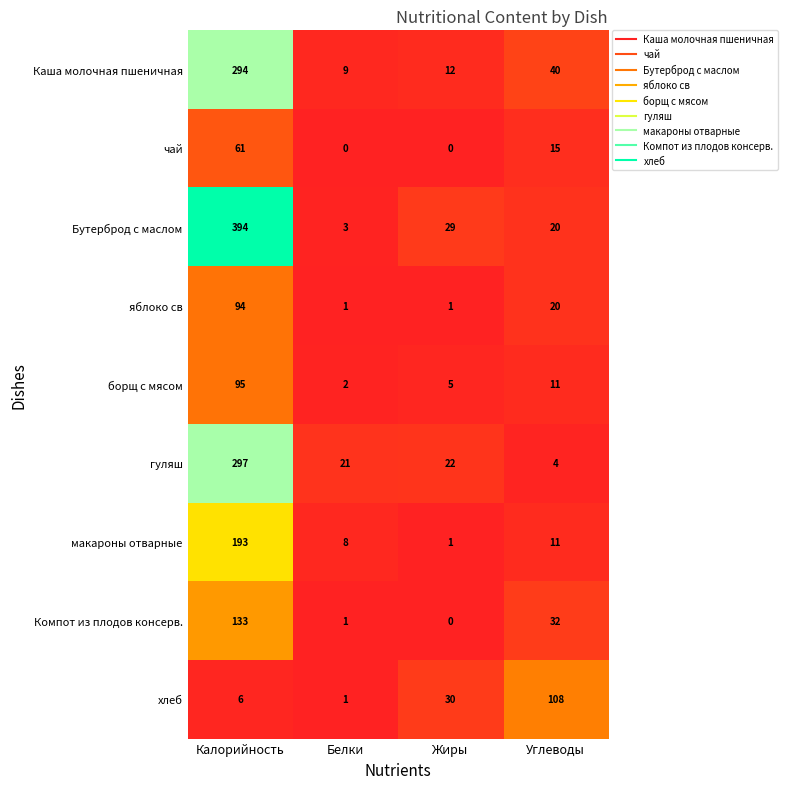

The value of Компот из плодов консерв. at Жиры is 90. True or false?

False